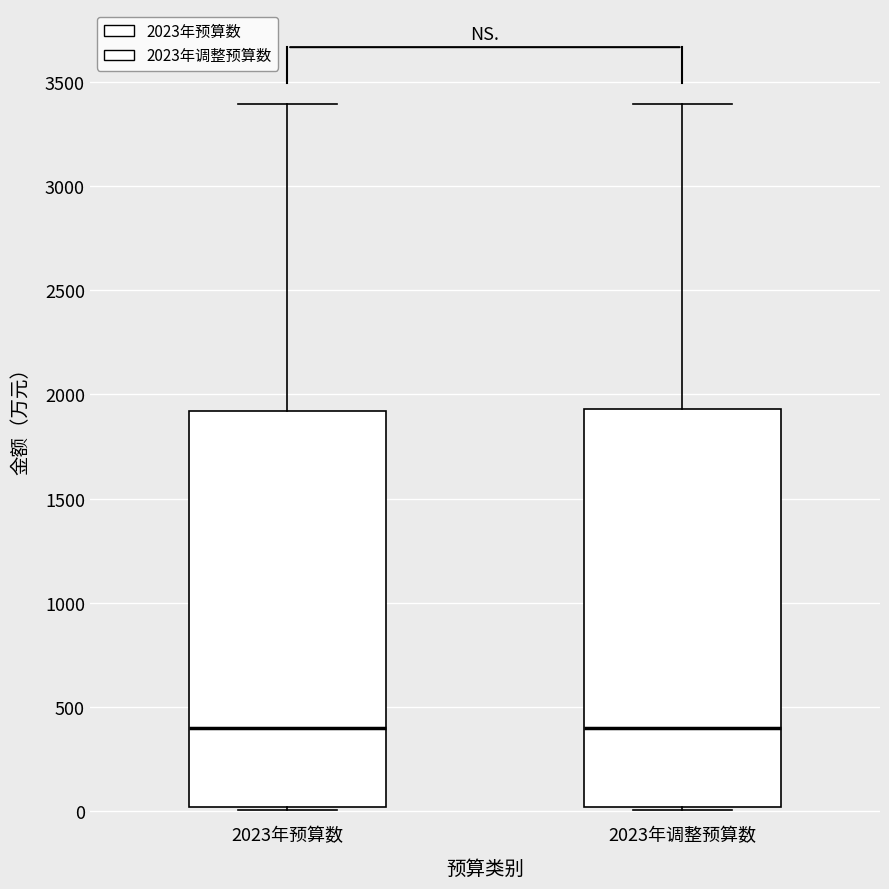

Where is the upper edge of the box for 2023年预算数 on the y-axis? The values are not printed on the chart, so give them approximately, as read against the axis.

1900